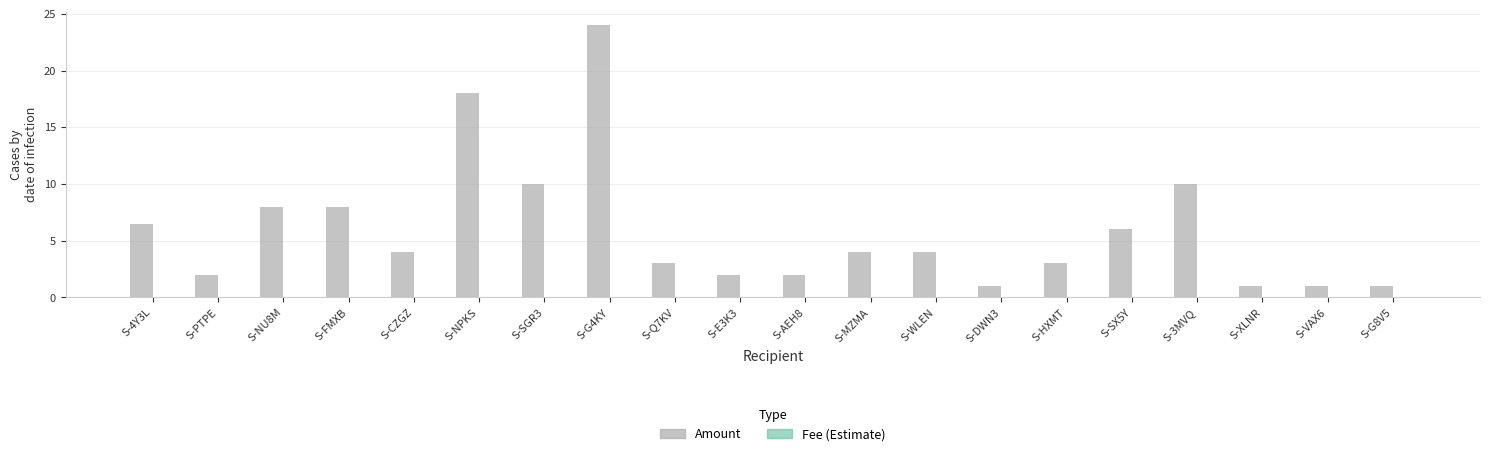

What is the total value across all series at S-NPKS?

18.0